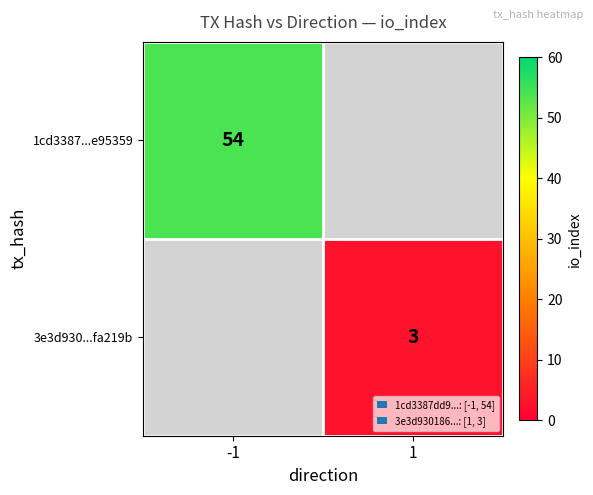

Which category has the highest value in the 3e3d930...fa219b series?

-1